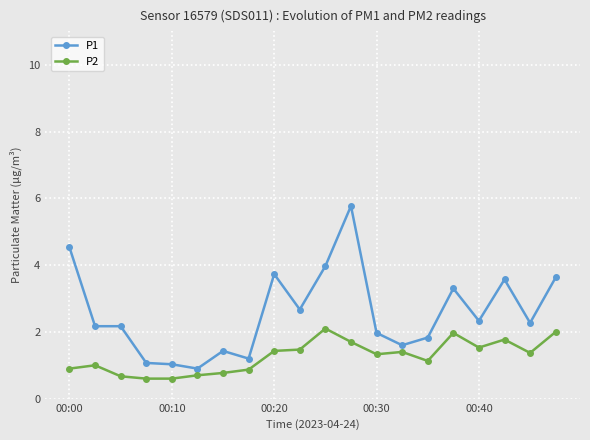

What is the sum of all P2 values?

25.3